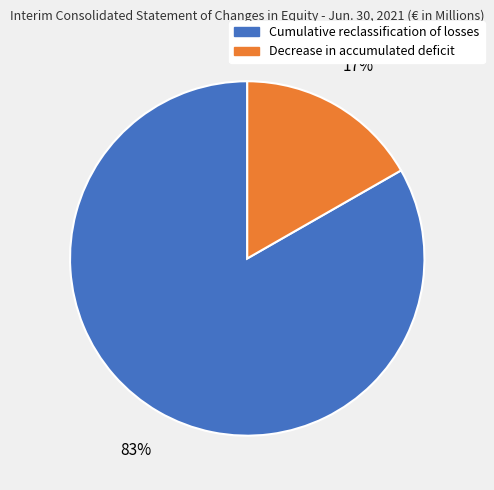

Between Cumulative reclassification of losses and Decrease in accumulated deficit, which is larger?

Cumulative reclassification of losses